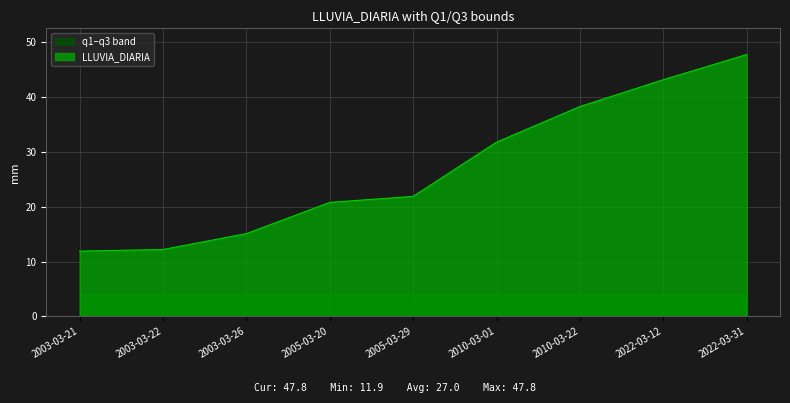

Which has a higher value, 2005-03-29 or 2022-03-31?

2022-03-31